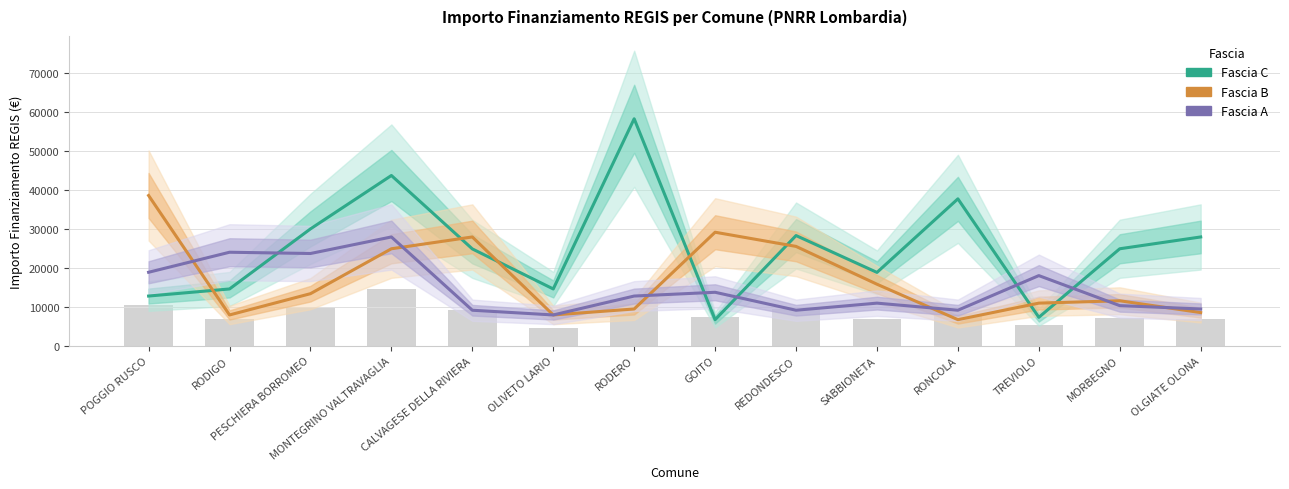

Rank the categories by Fascia B value from highest to lowest.

POGGIO RUSCO, GOITO, CALVAGESE DELLA RIVIERA, REDONDESCO, MONTEGRINO VALTRAVAGLIA, SABBIONETA, PESCHIERA BORROMEO, MORBEGNO, TREVIOLO, RODERO, OLGIATE OLONA, RODIGO, OLIVETO LARIO, RONCOLA